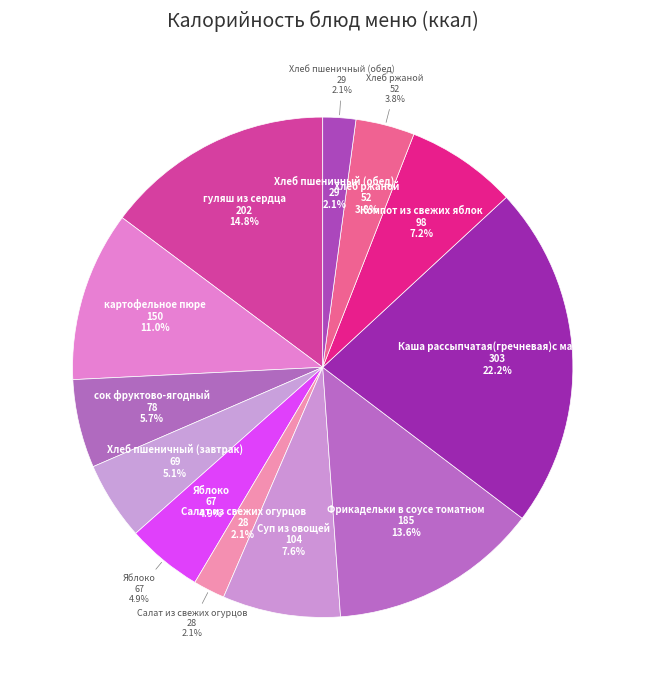

How many slices are in this pie chart?

12